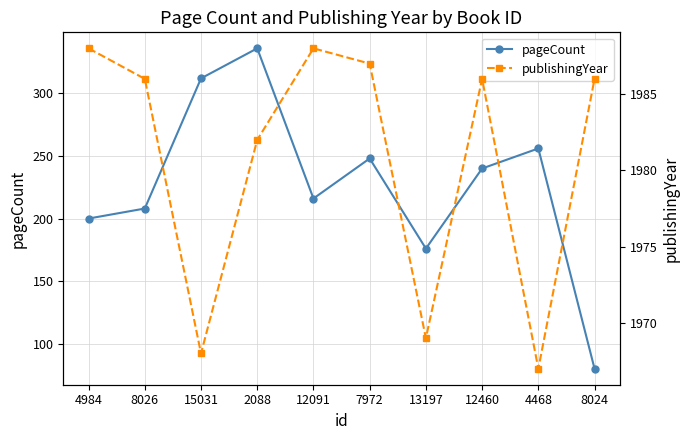

What is the total value across all series at 13197?

2145